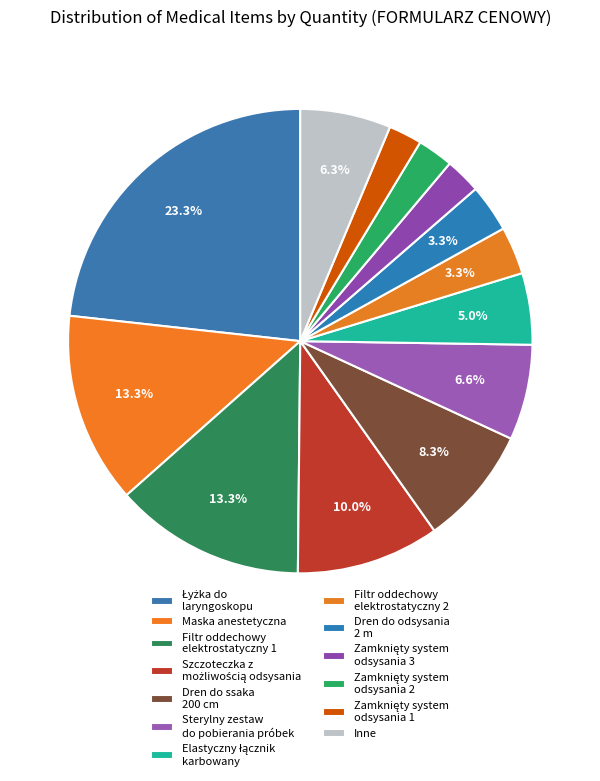

Is there any slice that represents more than half of the pie?

No